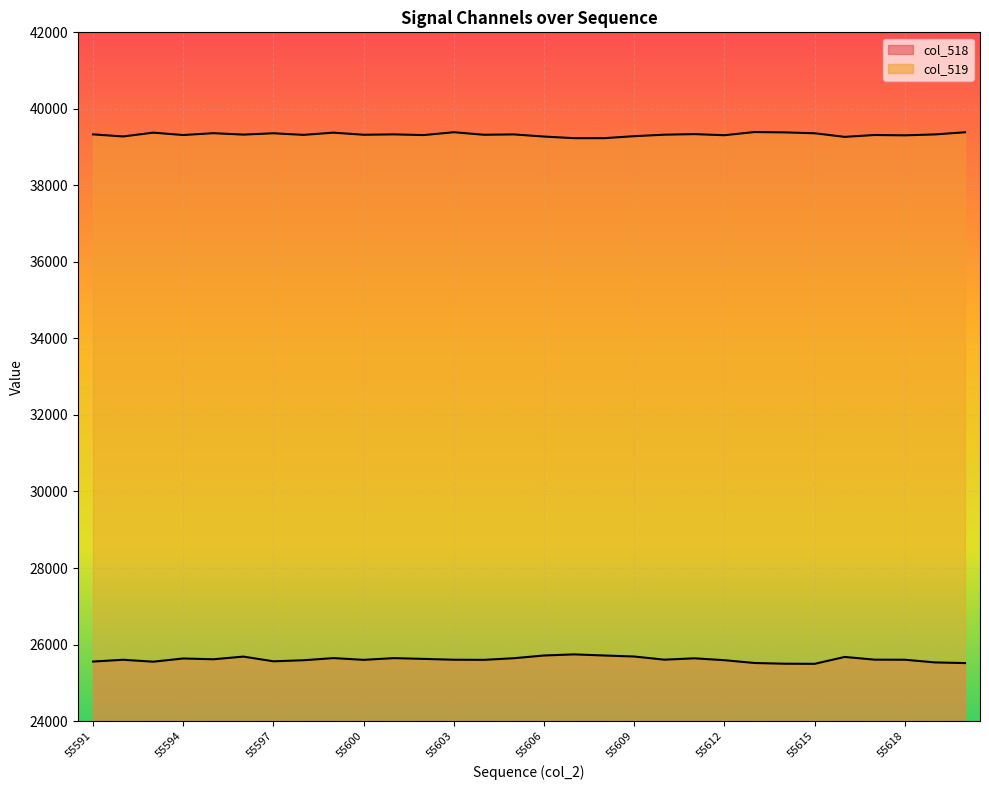

At how many categories does at least one series exceed 37801?

30